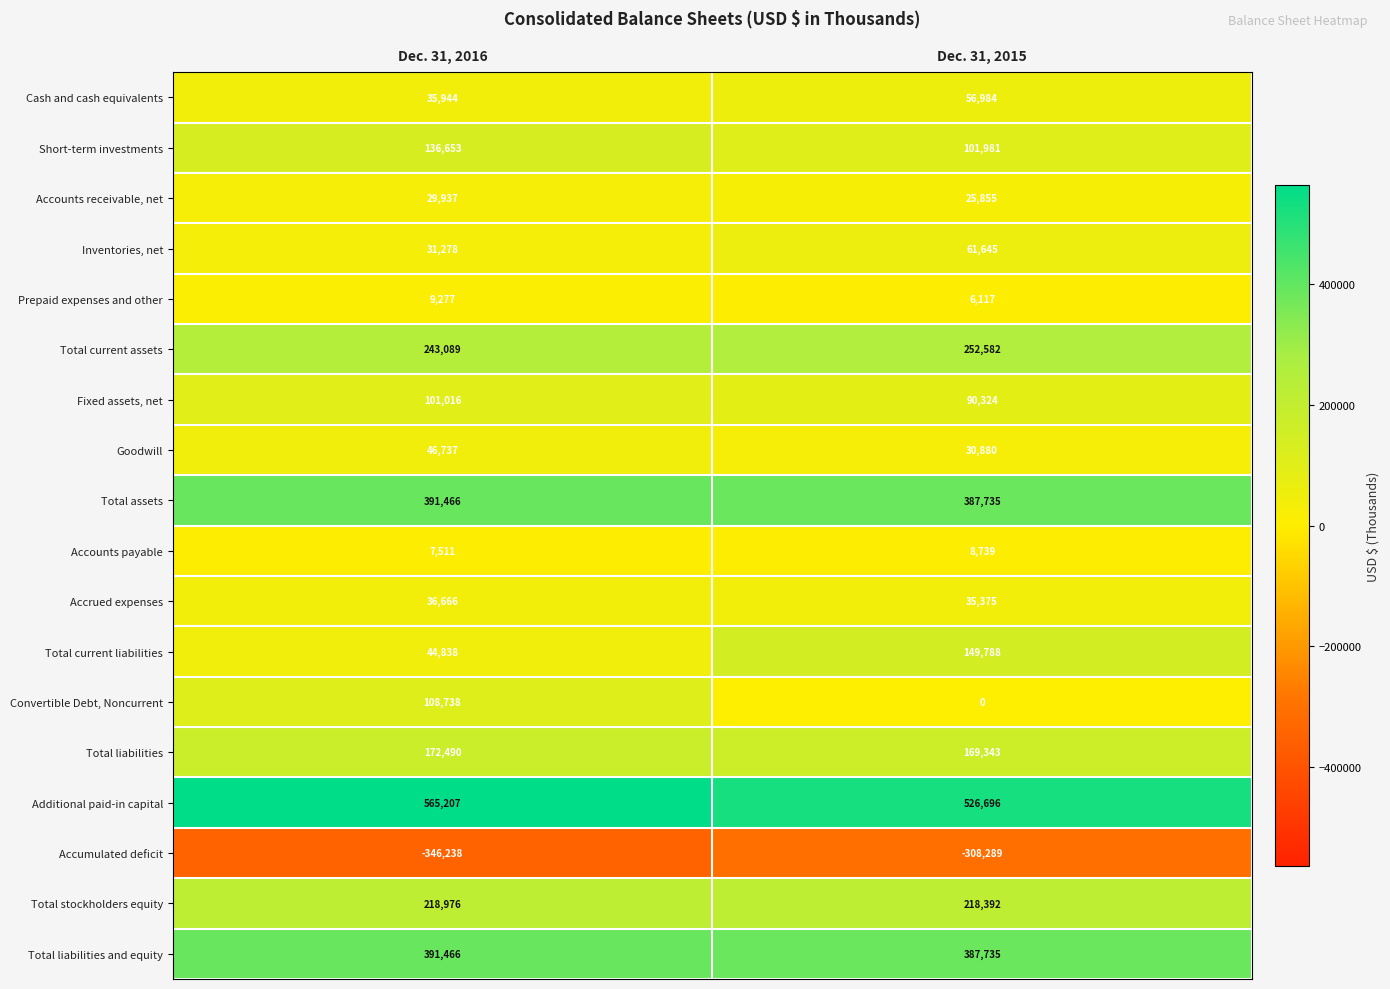

Where is Total liabilities and equity nearest to the value 389600?

Dec. 31, 2015